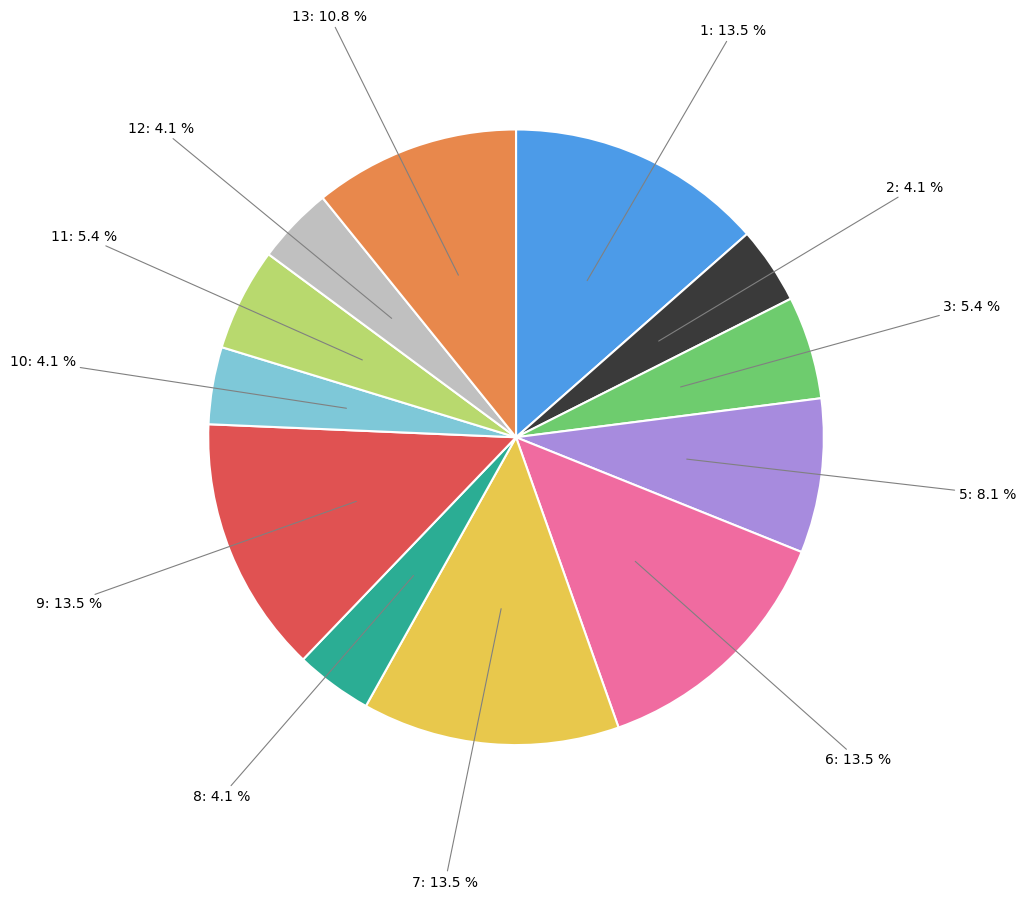

Is there a majority slice in this chart?

No